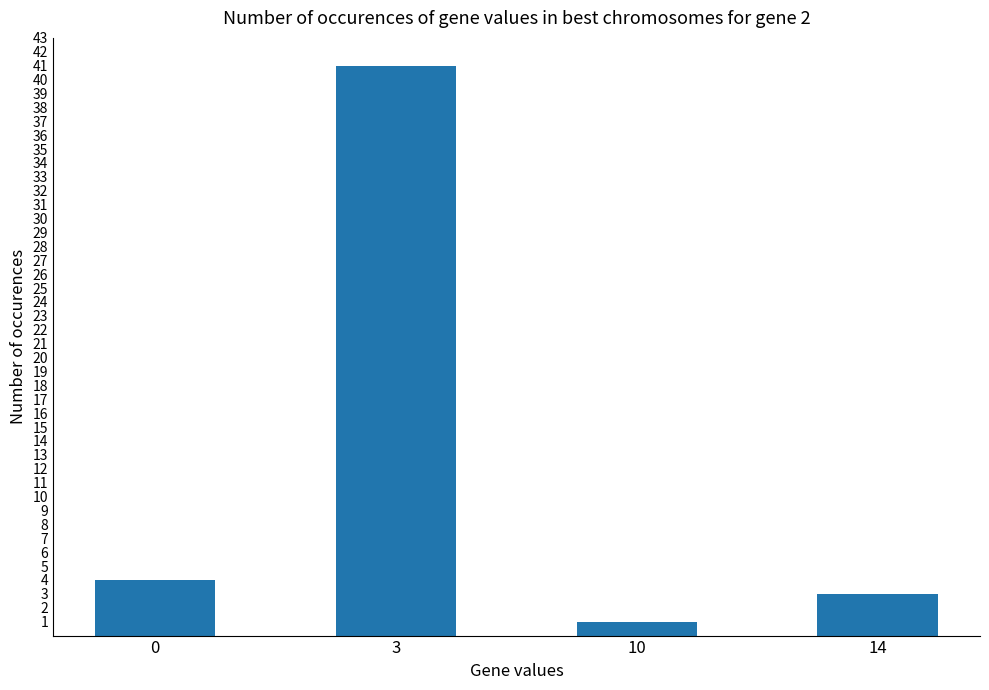

At which category does the chart reach its minimum across all series?

10